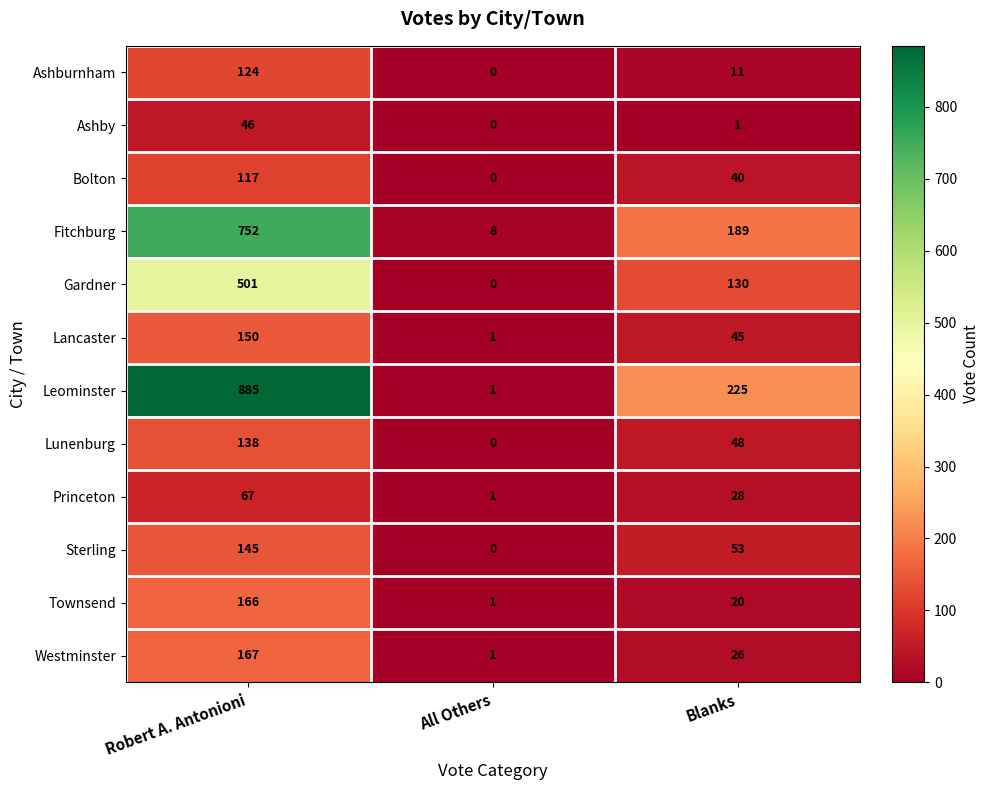

Where is Leominster nearest to the value 443?

Blanks